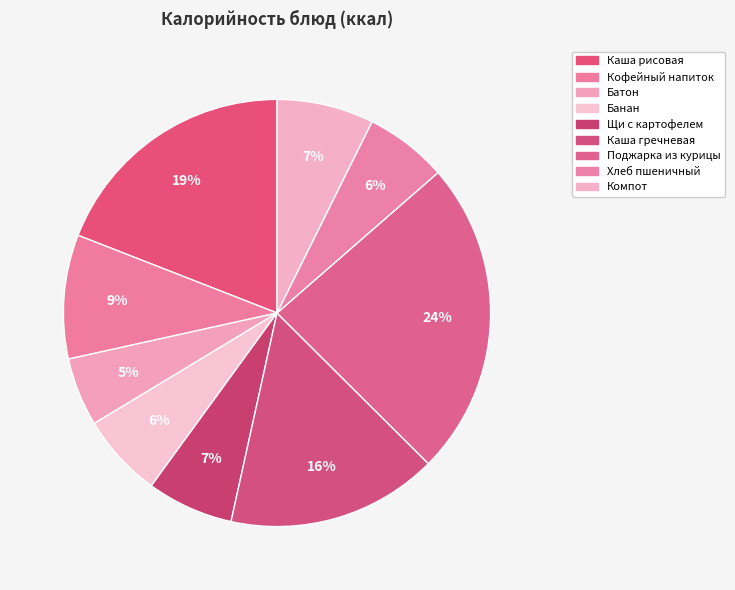

To the nearest percent, what is the difference between the largest and smallest slice percentages?

19%